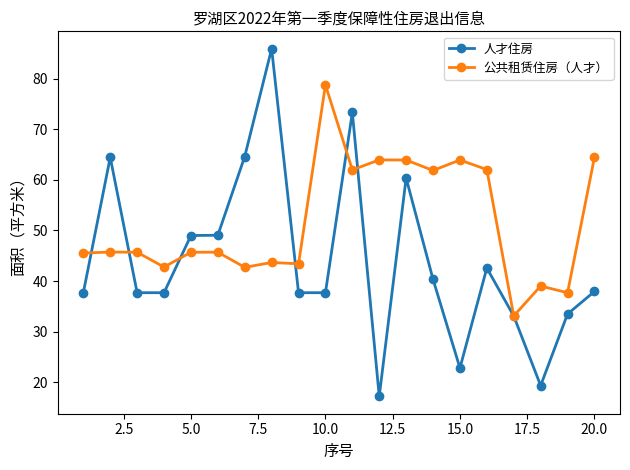

Which series has the largest range (max minus min)?

人才住房